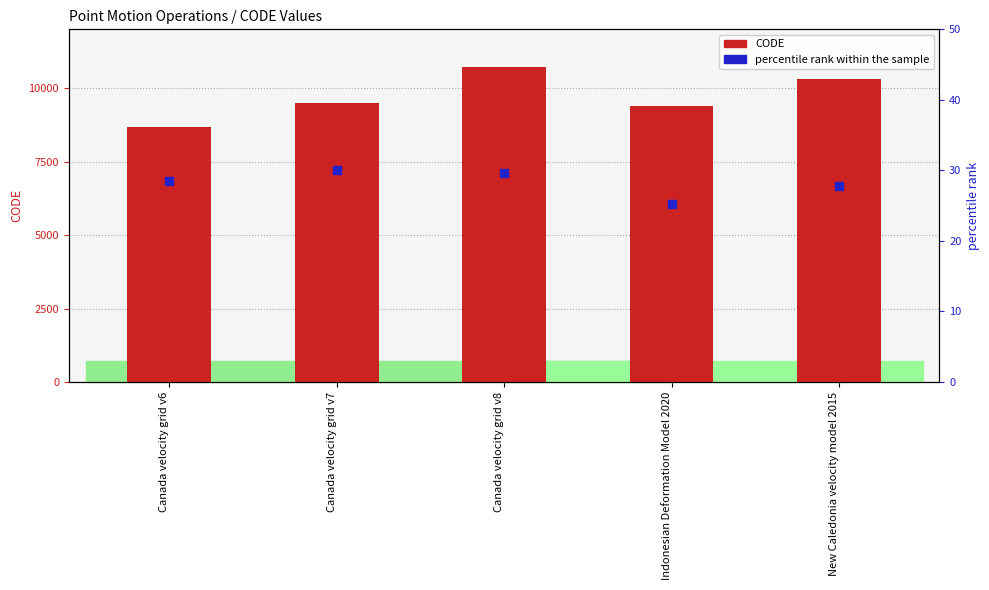

What are all the series names shown in the legend?

CODE, percentile rank within the sample